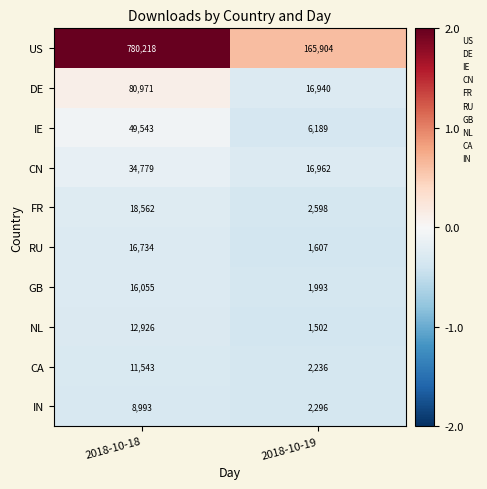

Reading left to right, extract all data points from this chart.

US: 2018-10-18=780218	2018-10-19=165904
DE: 2018-10-18=80971	2018-10-19=16940
IE: 2018-10-18=49543	2018-10-19=6189
CN: 2018-10-18=34779	2018-10-19=16962
FR: 2018-10-18=18562	2018-10-19=2598
RU: 2018-10-18=16734	2018-10-19=1607
GB: 2018-10-18=16055	2018-10-19=1993
NL: 2018-10-18=12926	2018-10-19=1502
CA: 2018-10-18=11543	2018-10-19=2236
IN: 2018-10-18=8993	2018-10-19=2296